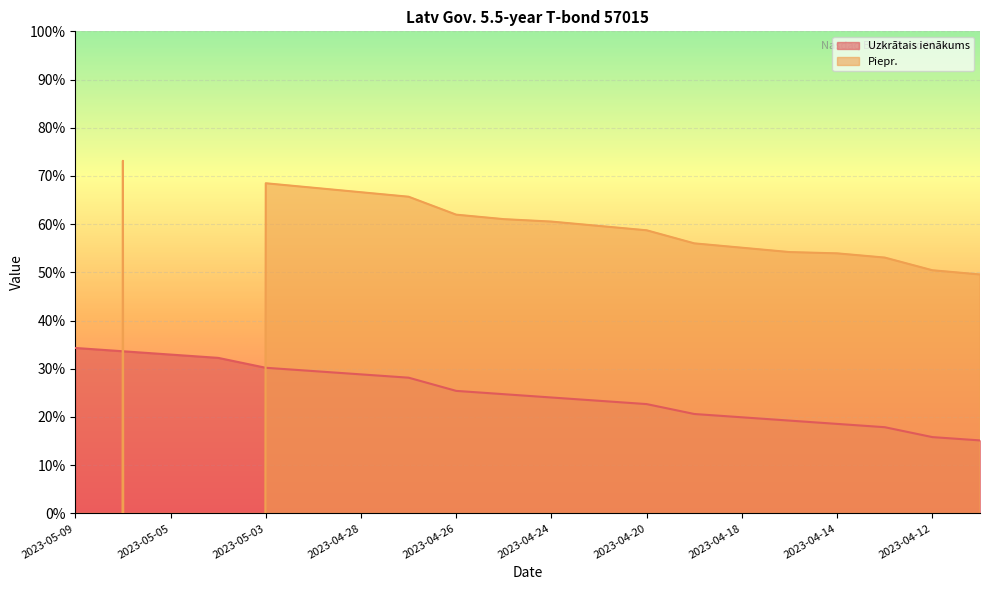

Rank the series by their maximum value, from lowest to highest.

Uzkrātais ienākums, Piepr.